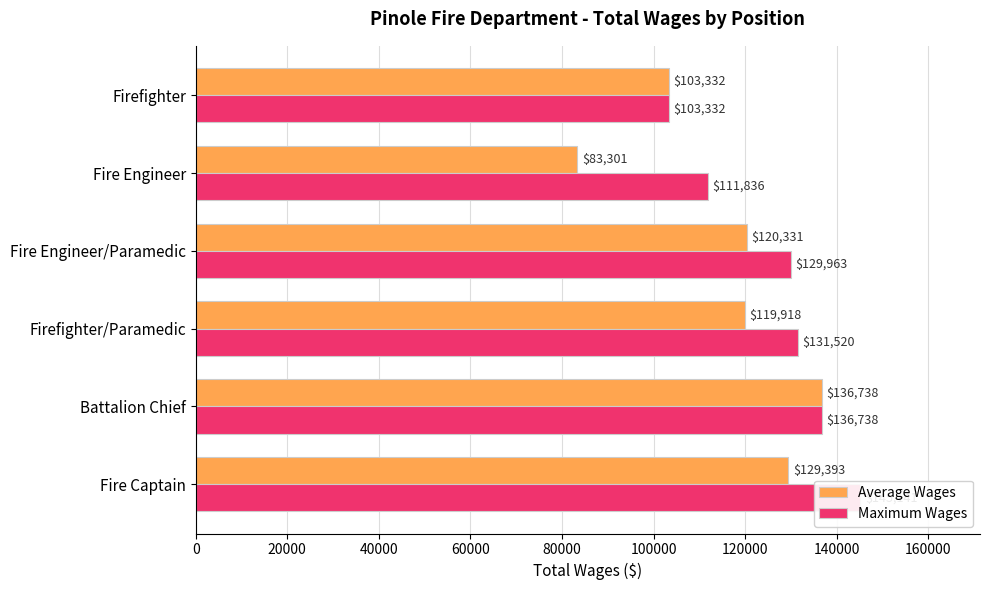

At Fire Engineer, list the series in order from smallest to largest.

Average Wages, Maximum Wages